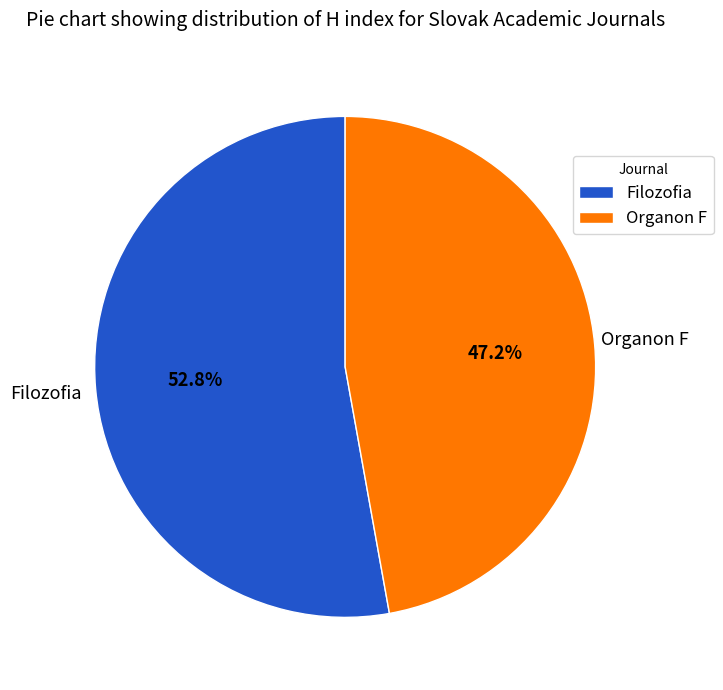

What is the smallest slice in the pie chart?

Organon F